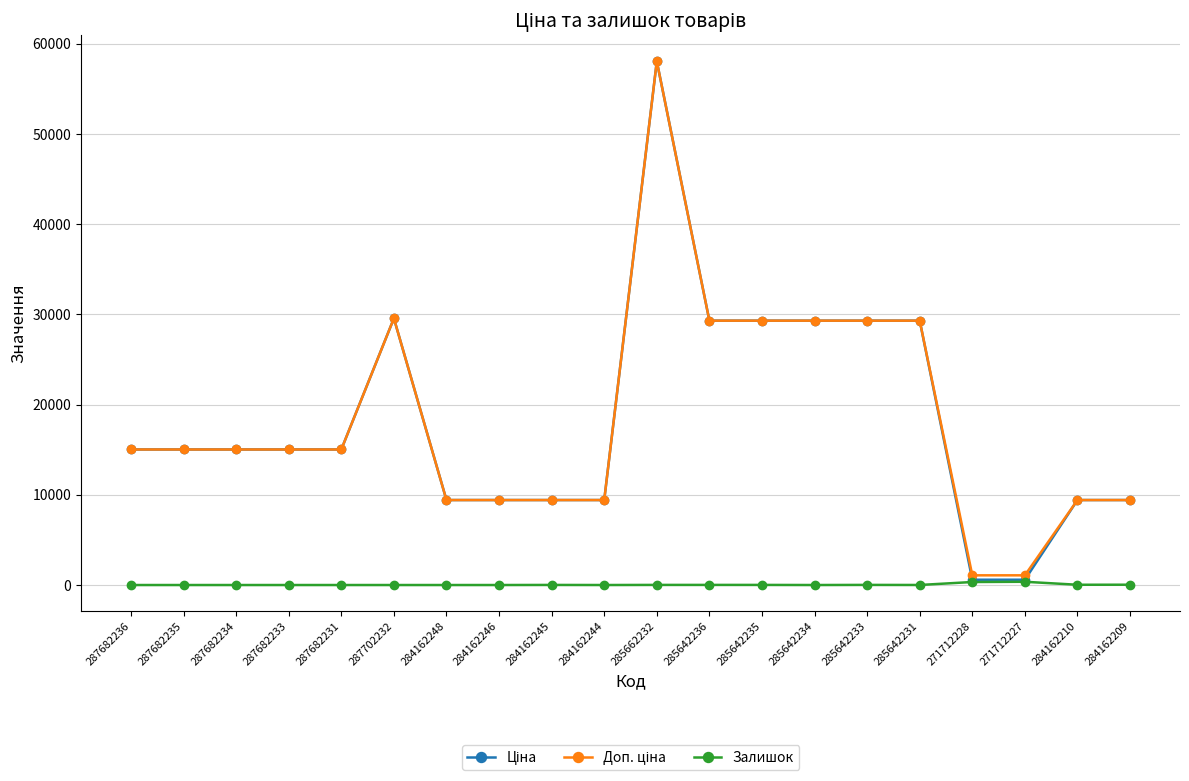

What is the maximum value shown in the chart?

58037.0